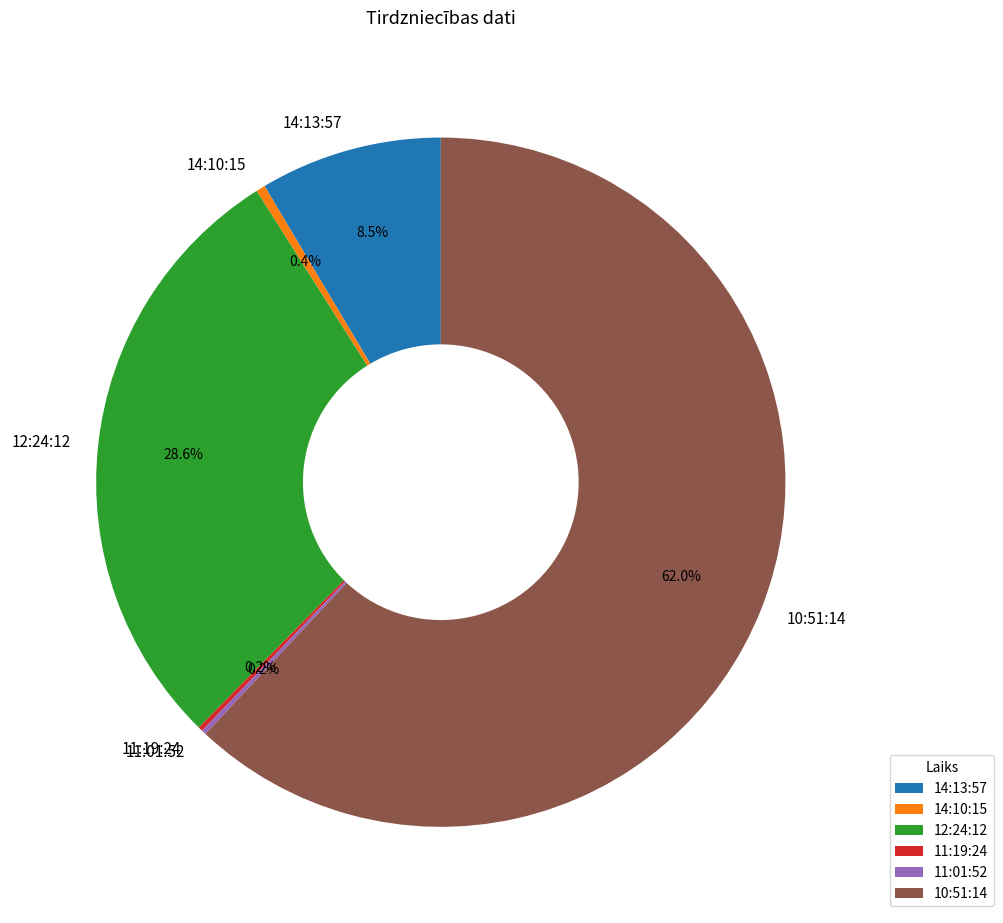

To the nearest percent, what percentage of the pie is 12:24:12?

29%